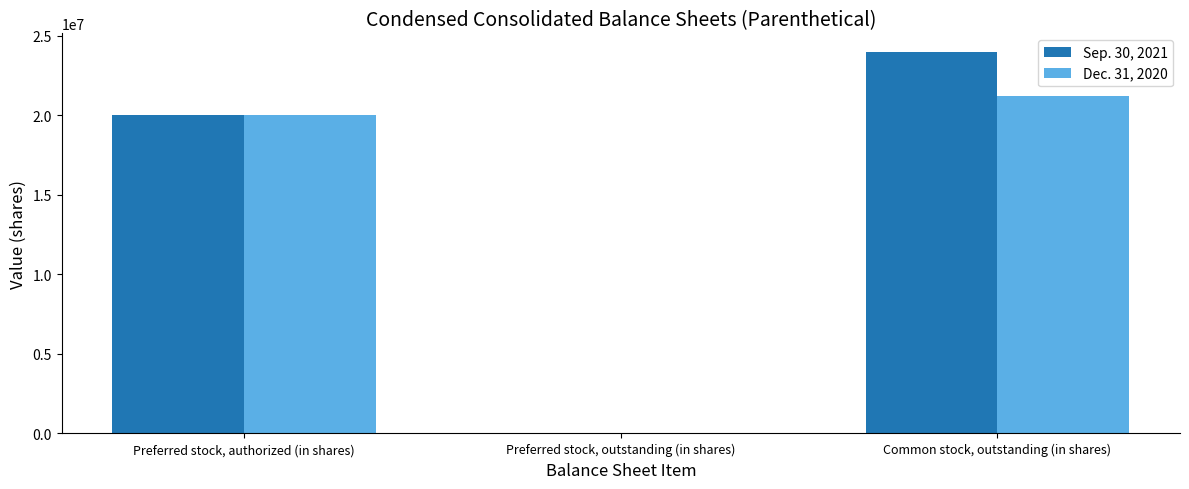

The Dec. 31, 2020 series shows 20000000 at Preferred stock, authorized (in shares). True or false?

True